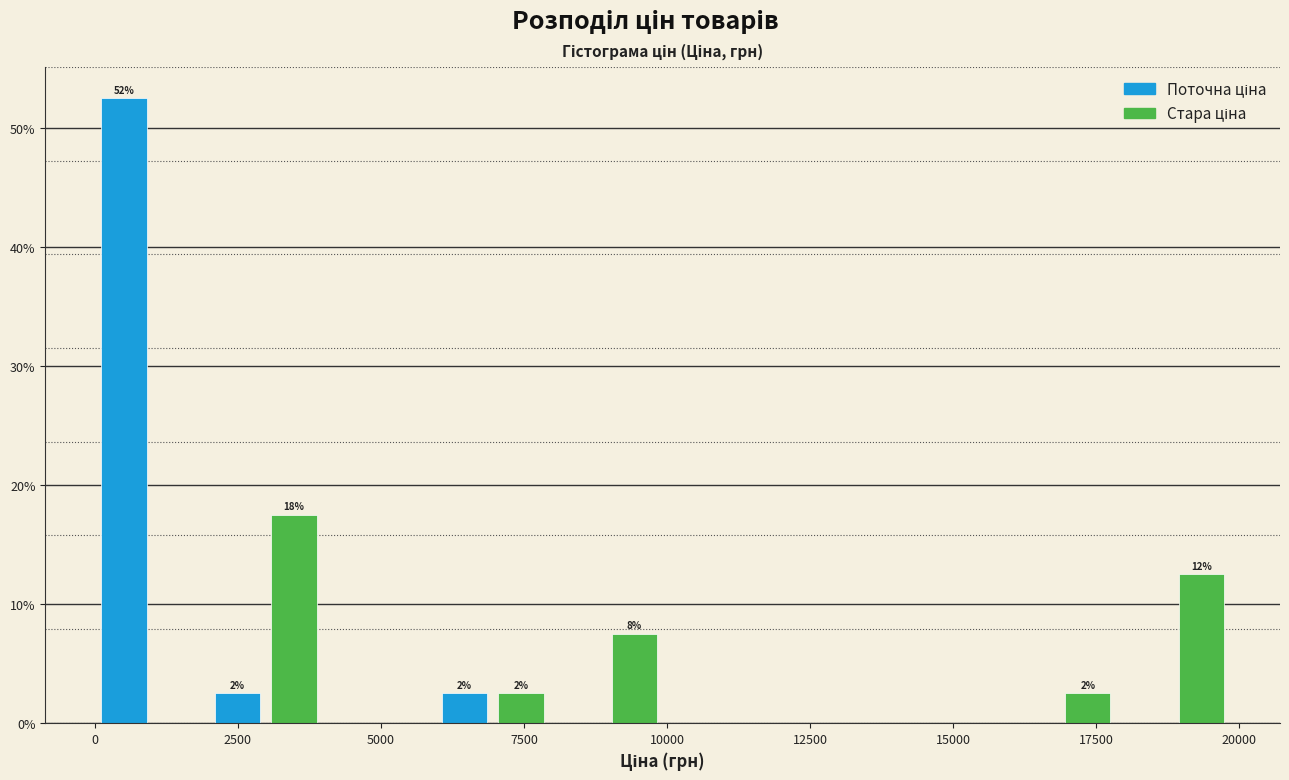

Read against the x-axis, roughly where is the centre of the tallest bar?

500